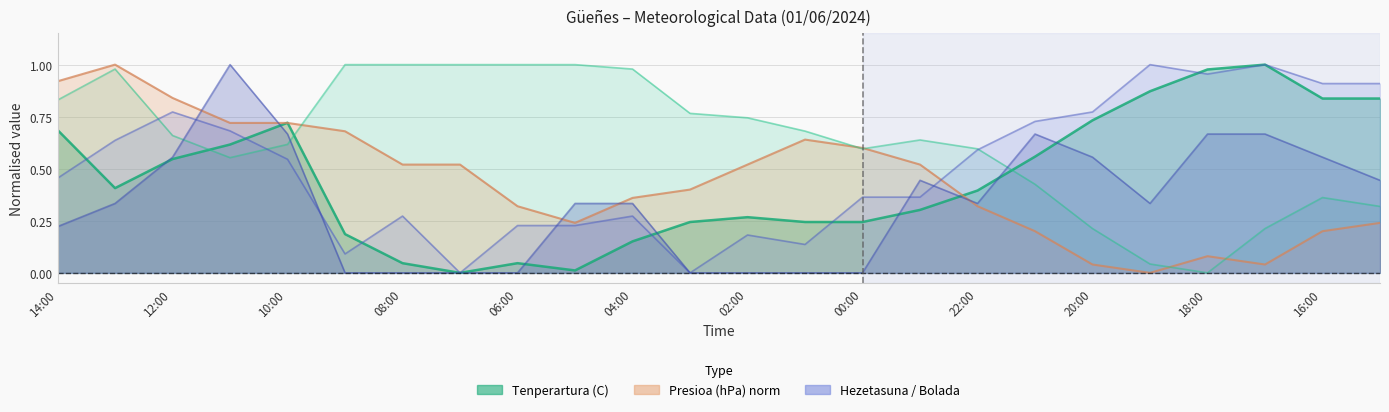

Which series has the largest range (max minus min)?

Tenperartura (C)